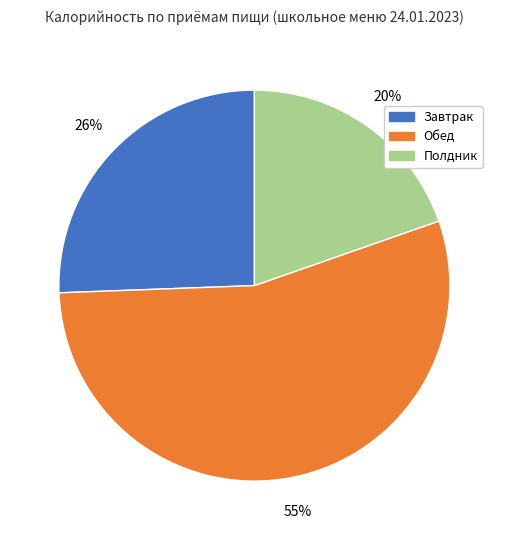

Does any single category account for the majority?

Yes